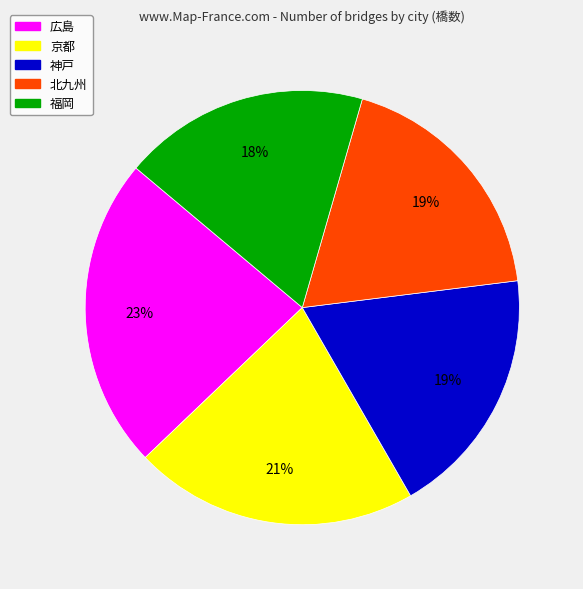

To the nearest percent, what is the difference between the largest and smallest slice percentages?

5%